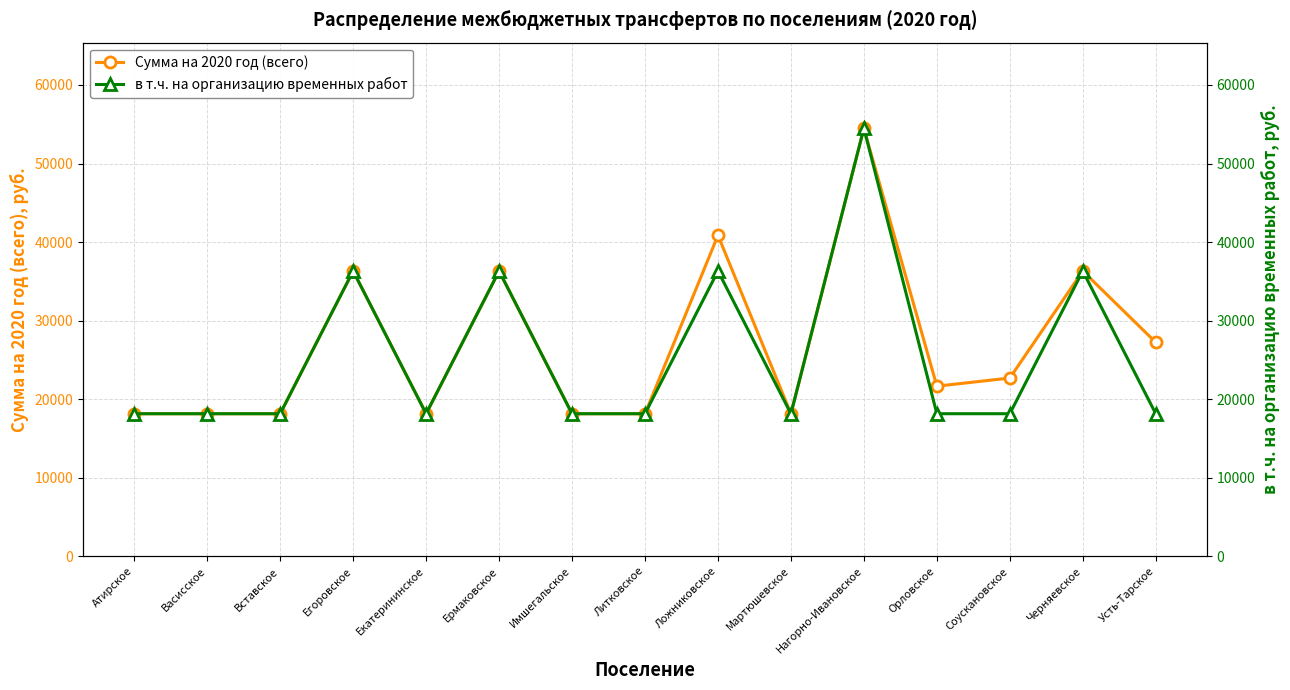

In Сумма на 2020 год (всего), how many points are lower than both neighbors (excluding endpoints)?

3